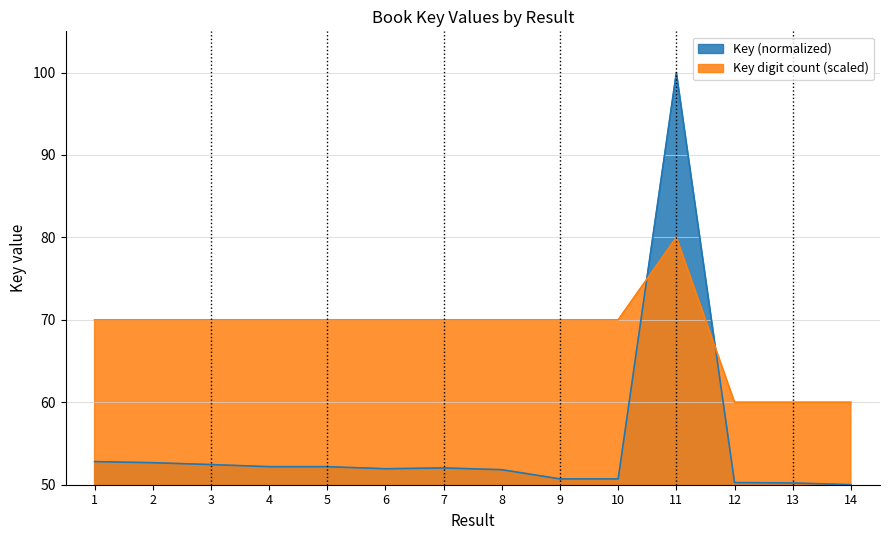

What is the change in value from 5 to 14?

-2.2